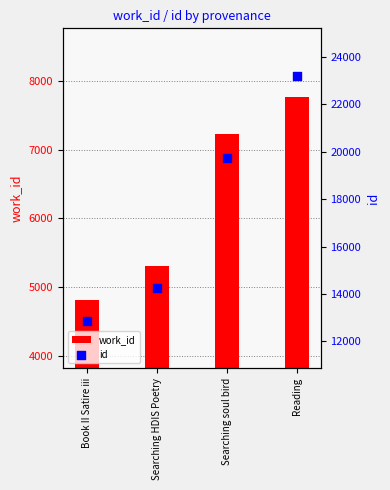

At how many categories does at least one series exceed 19499?

2